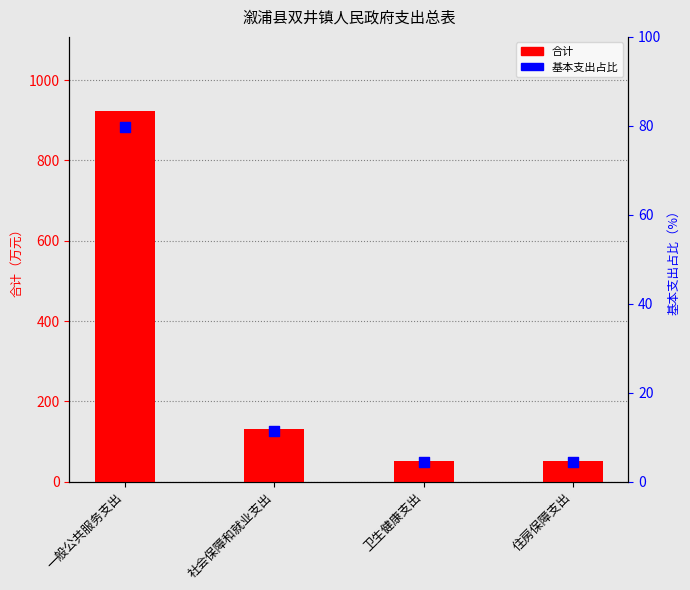

Which series has the largest total across all categories?

合计